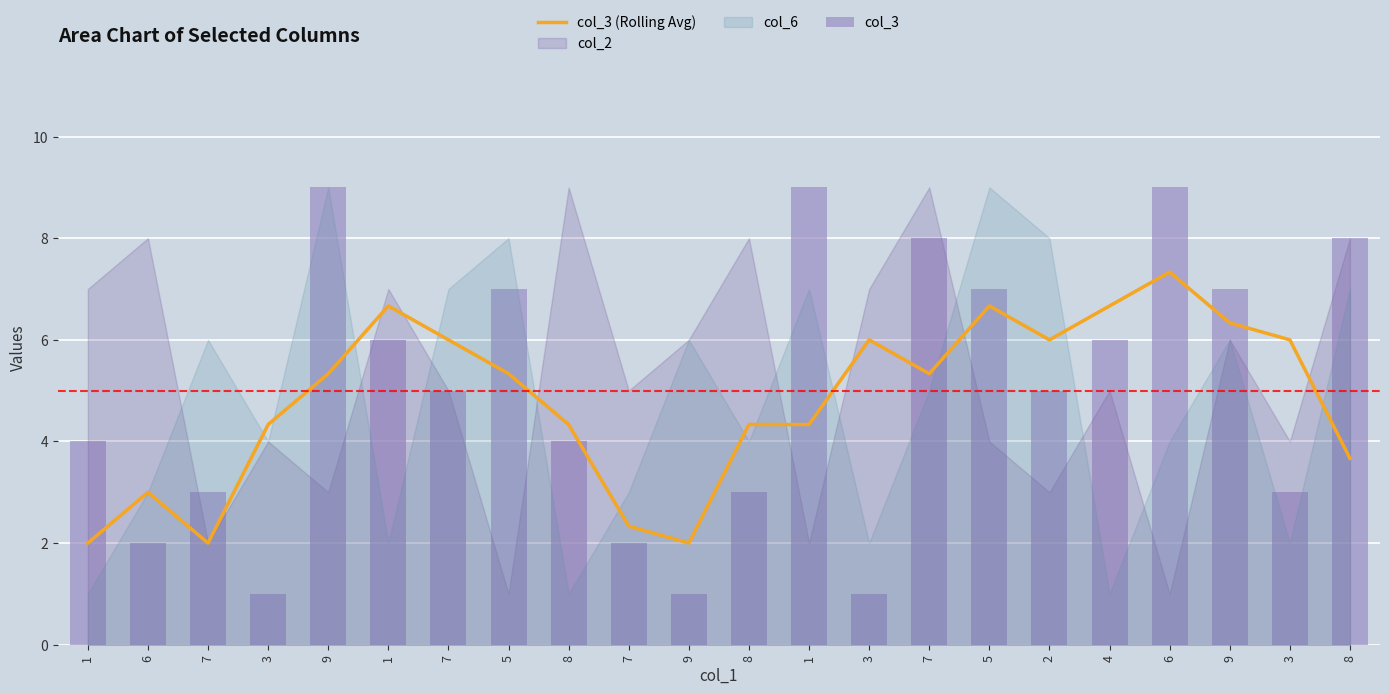

What is the value of the col_3 bar at the 9th from the left?

4.0